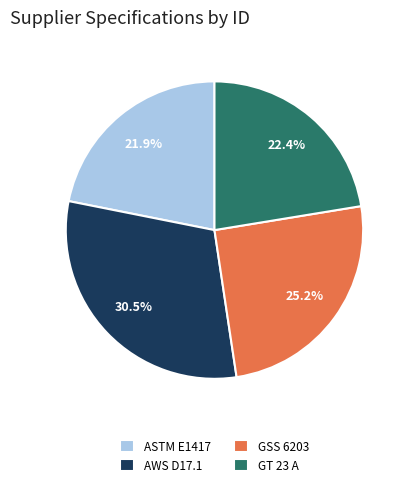

To the nearest percent, what percentage of the pie is GSS 6203?

25%